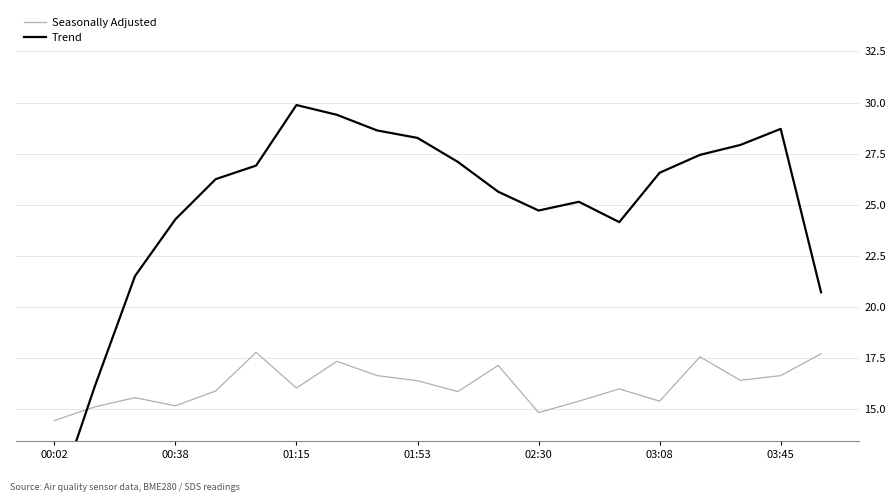

Which series has the widest spread of values?

Trend